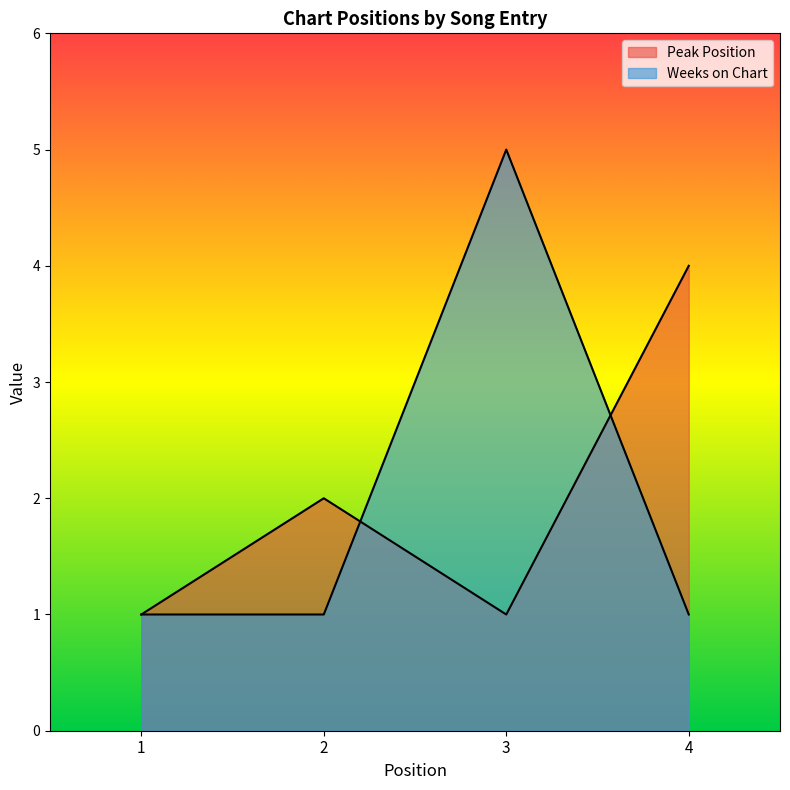

How many intersections are there between Peak Position and Weeks on Chart?

2